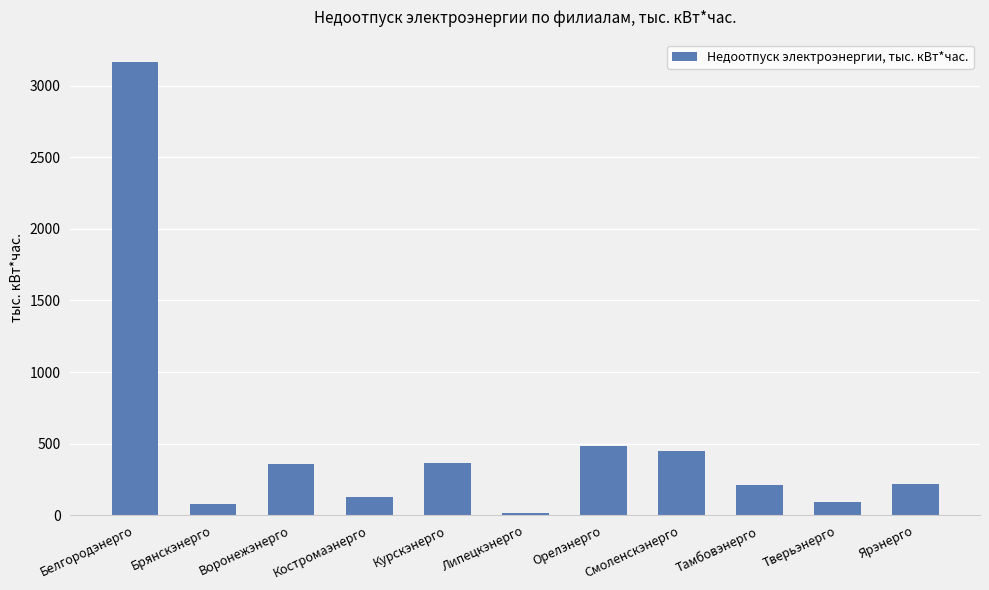

How many categories are shown in the chart?

11